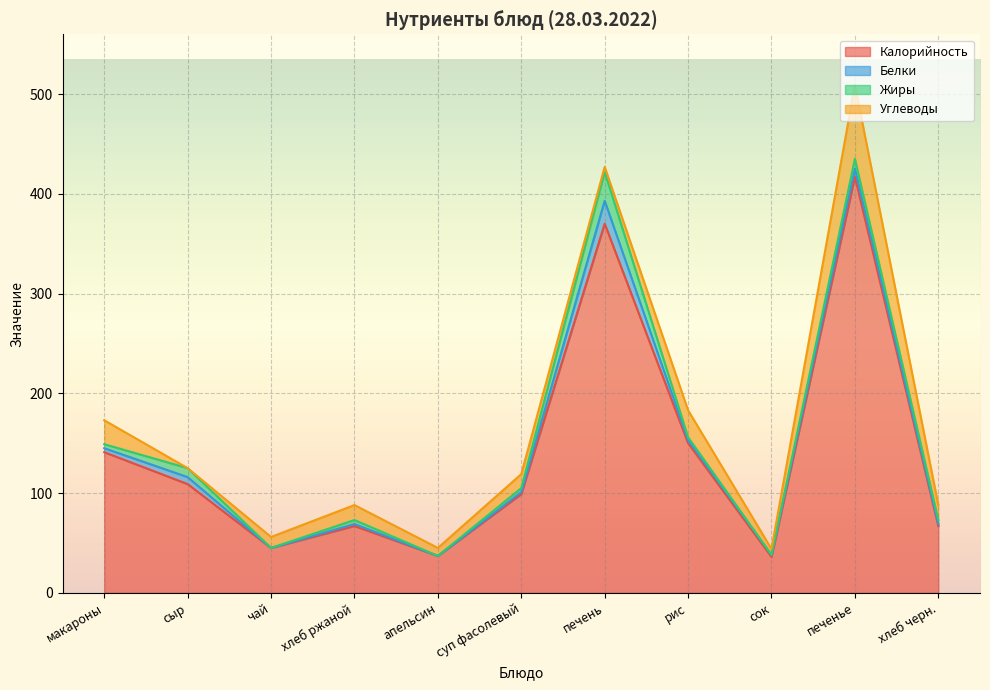

Reading right to left, what are all the values shown in this chart?

Калорийность: хлеб черн.=67	печенье=417	сок=36	рис=150	печень=370	суп фасолевый=99	апельсин=37	хлеб ржаной=67	чай=45	сыр=109	макароны=141
Белки: хлеб черн.=2	печенье=8	сок=2	рис=3	печень=23	суп фасолевый=2	апельсин=0	хлеб ржаной=2	чай=0	сыр=7	макароны=4
Жиры: хлеб черн.=4	печенье=10	сок=0	рис=3	печень=29	суп фасолевый=4	апельсин=0	хлеб ржаной=4	чай=0	сыр=9	макароны=4
Углеводы: хлеб черн.=15	печенье=74	сок=6	рис=27	печень=5	суп фасолевый=14	апельсин=8	хлеб ржаной=15	чай=11	сыр=0	макароны=24